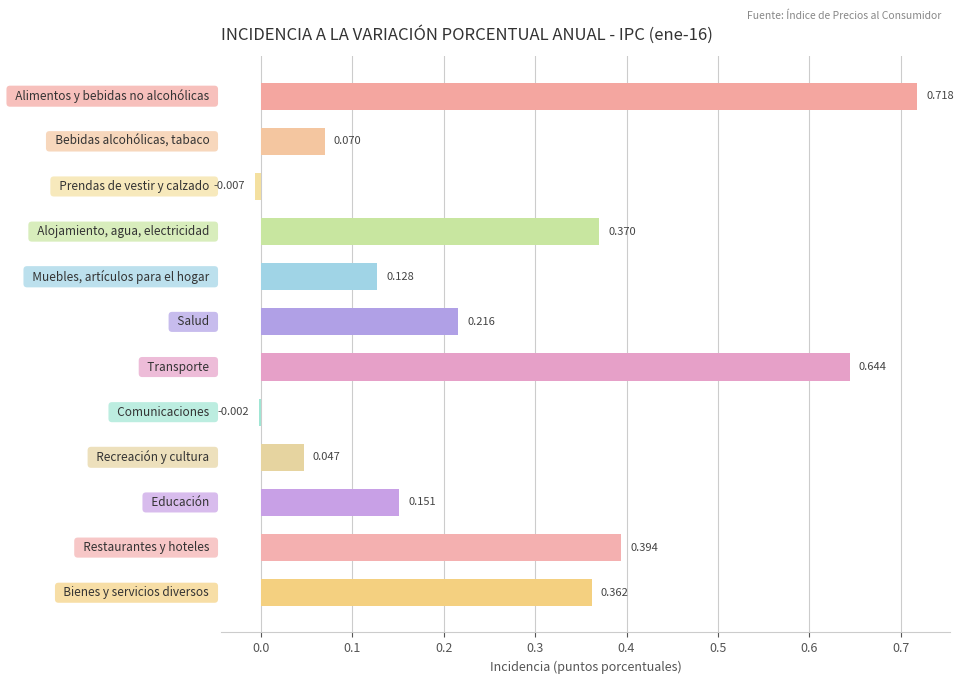

How many series are shown in this chart?

1